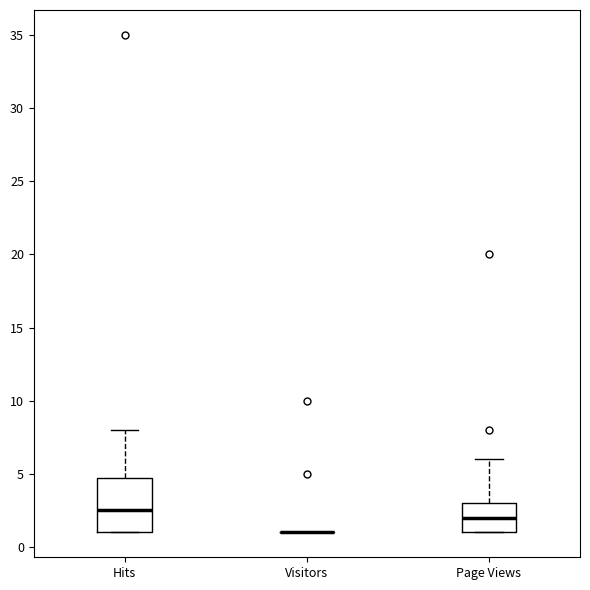

Where does the median line of the box for Page Views sit on the y-axis? The values are not printed on the chart, so give them approximately, as read against the axis.

2.0